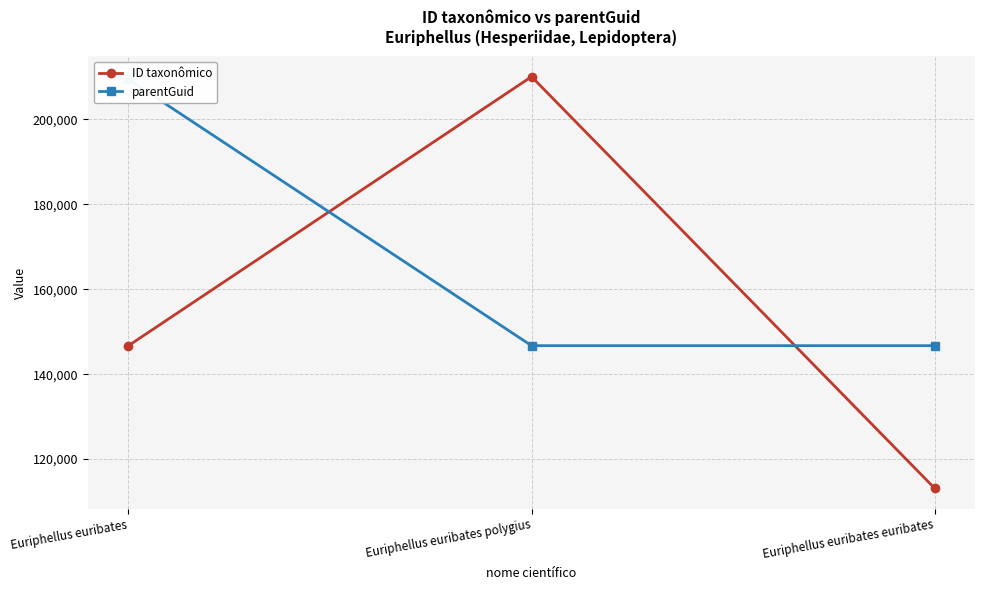

The parentGuid series shows 146713 at Euriphellus euribates polygius. True or false?

True